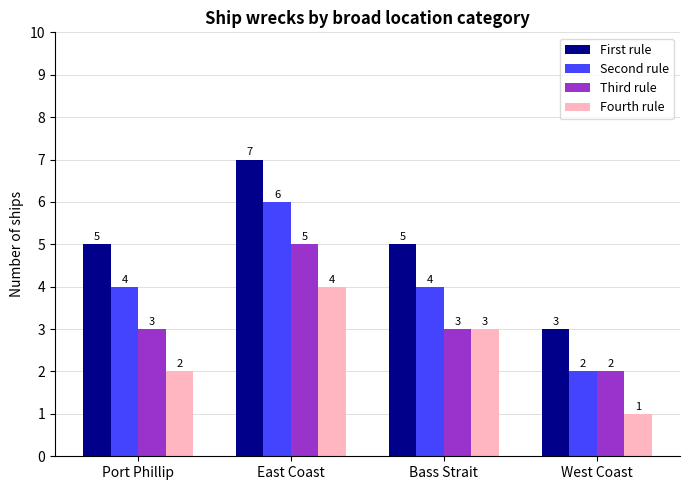

Are the bars grouped side by side (vs. stacked)?

Yes